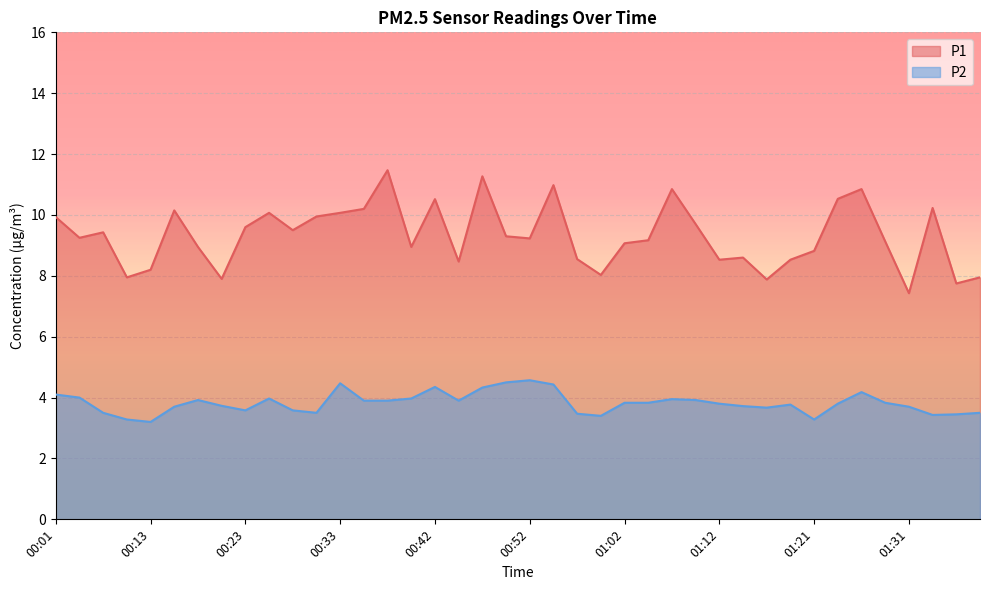

Which series has the largest range (max minus min)?

P1